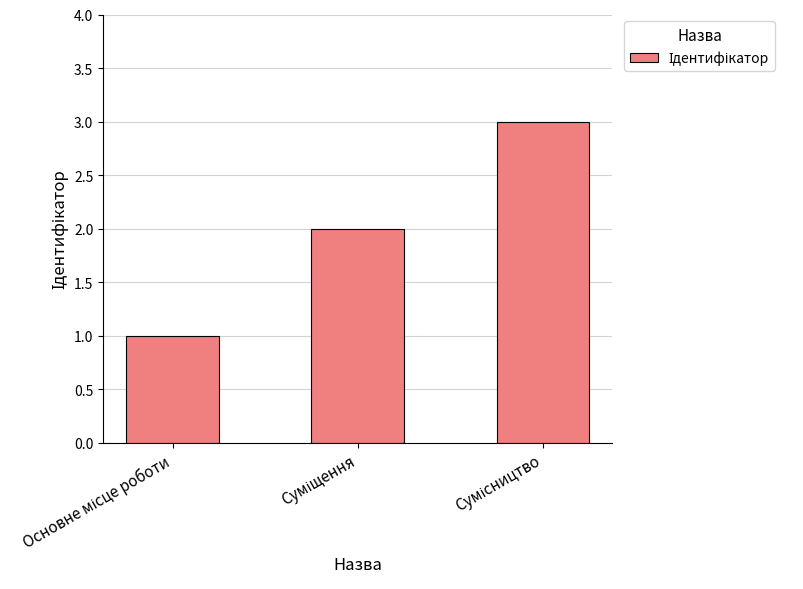

What is the sum of all values?

6